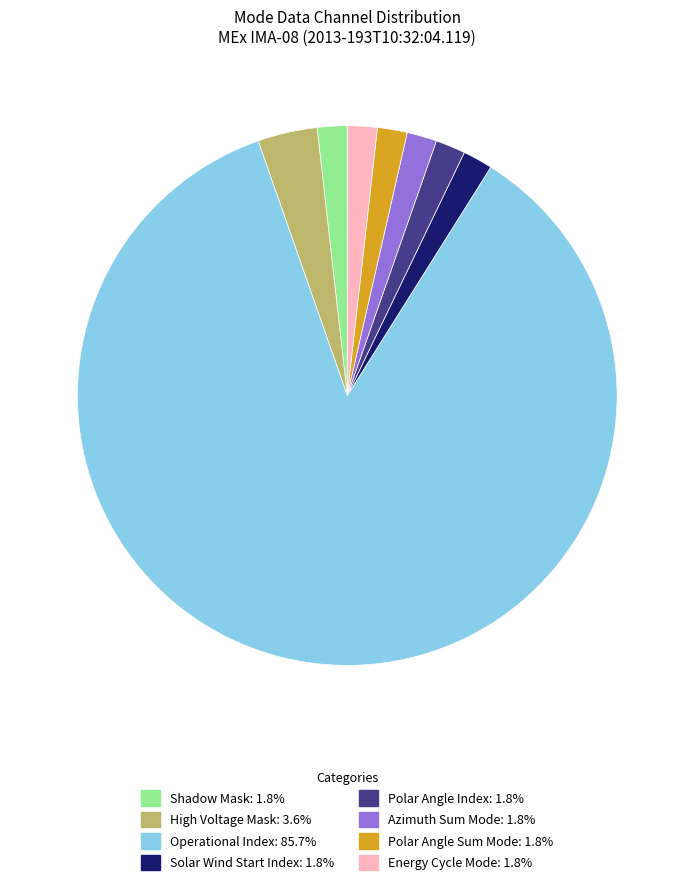

Is there any slice that represents more than half of the pie?

Yes